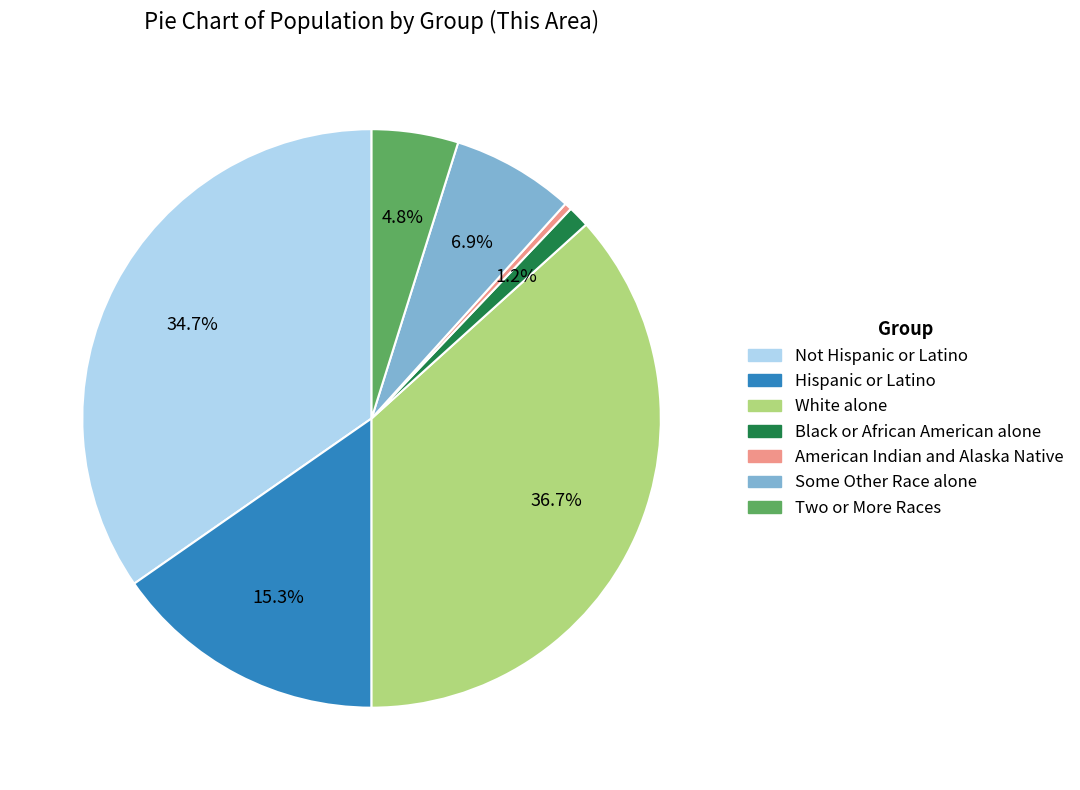

Does any single category account for the majority?

No